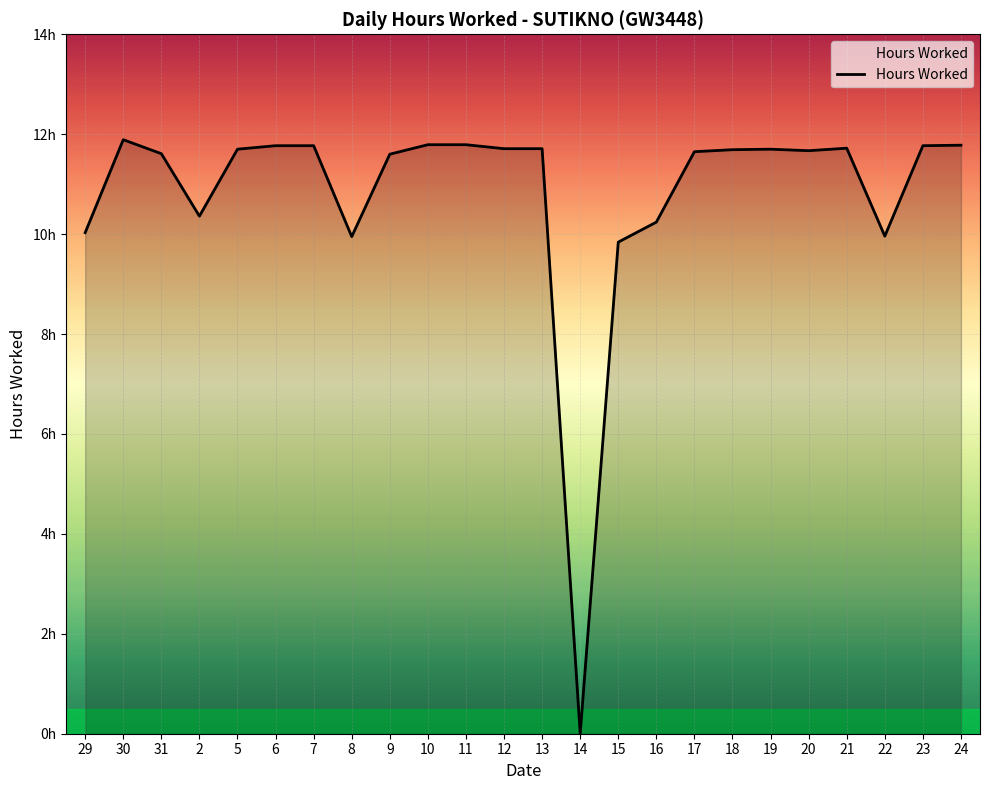

Approximately how many times larger is the value at 13 compared to 2?

1.1